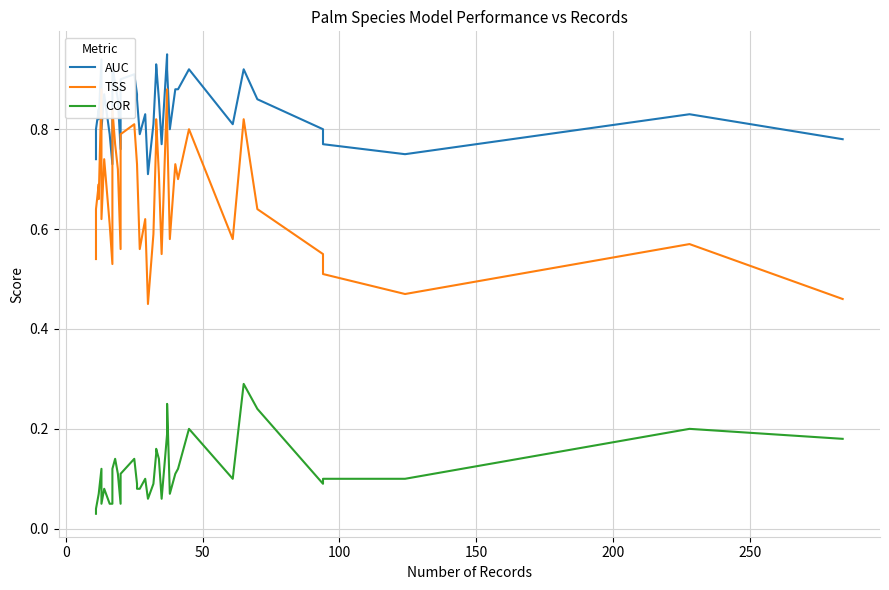

True or false: COR and TSS intersect in this chart.

False